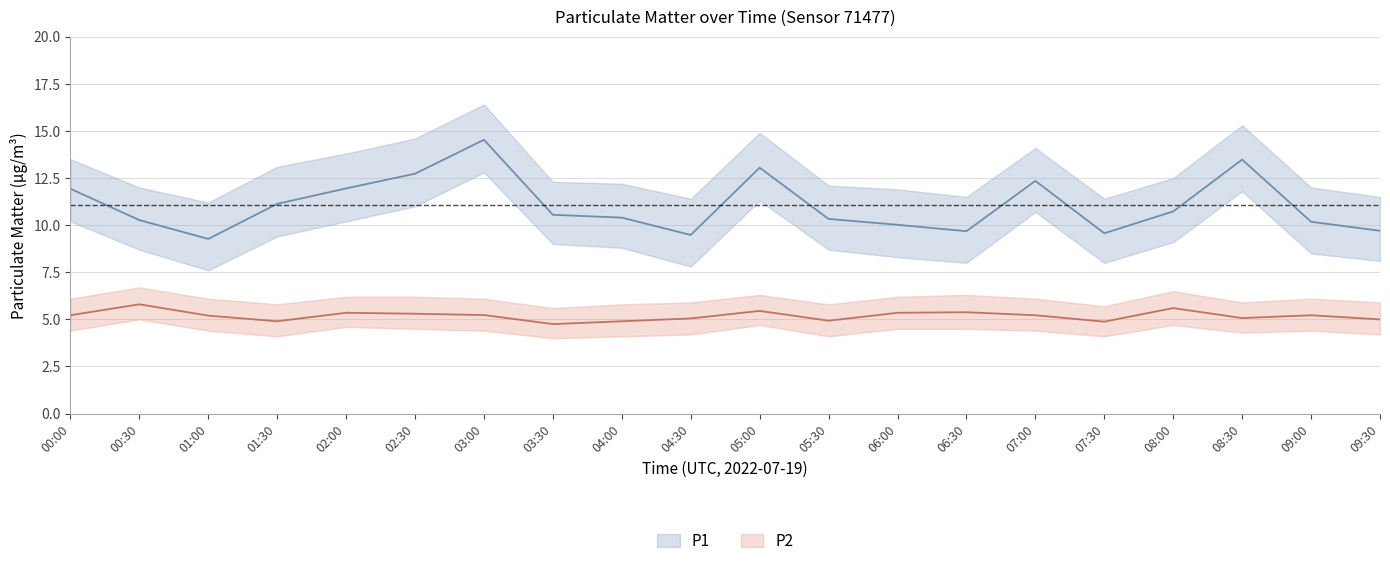

What is the average value of the P1_upper series?

12.9